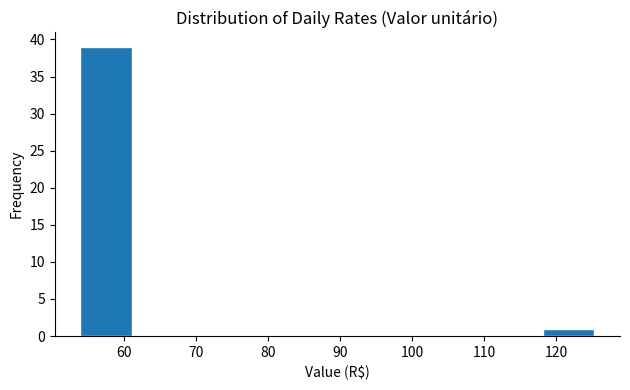

Which range on the x-axis has the tallest bar?

54 to 61